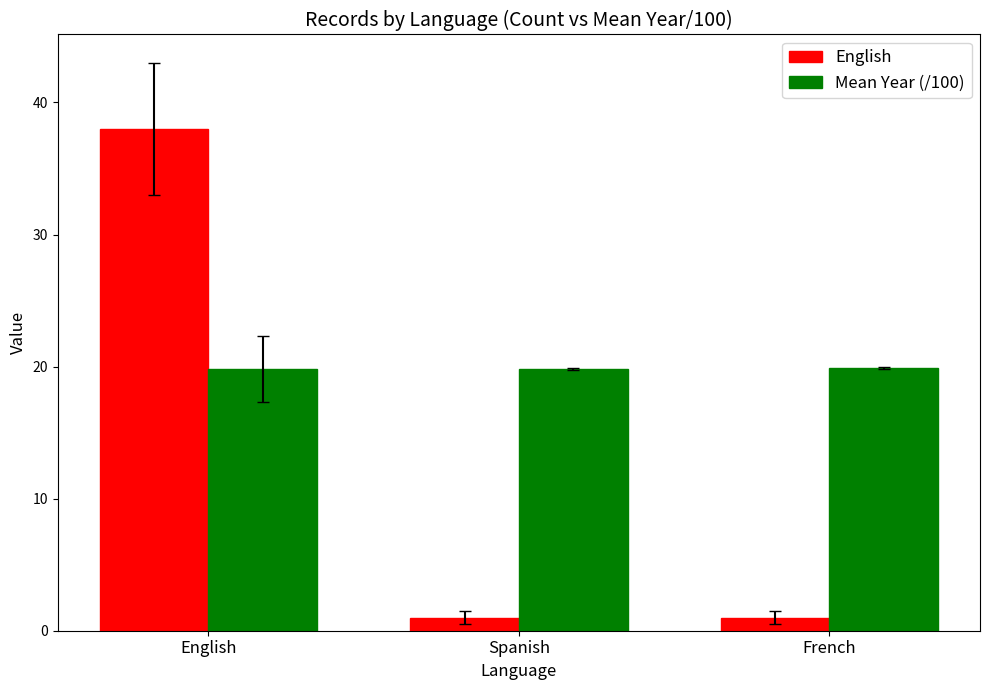

Rank the series by their average value, from lowest to highest.

English, Mean Year (/100)